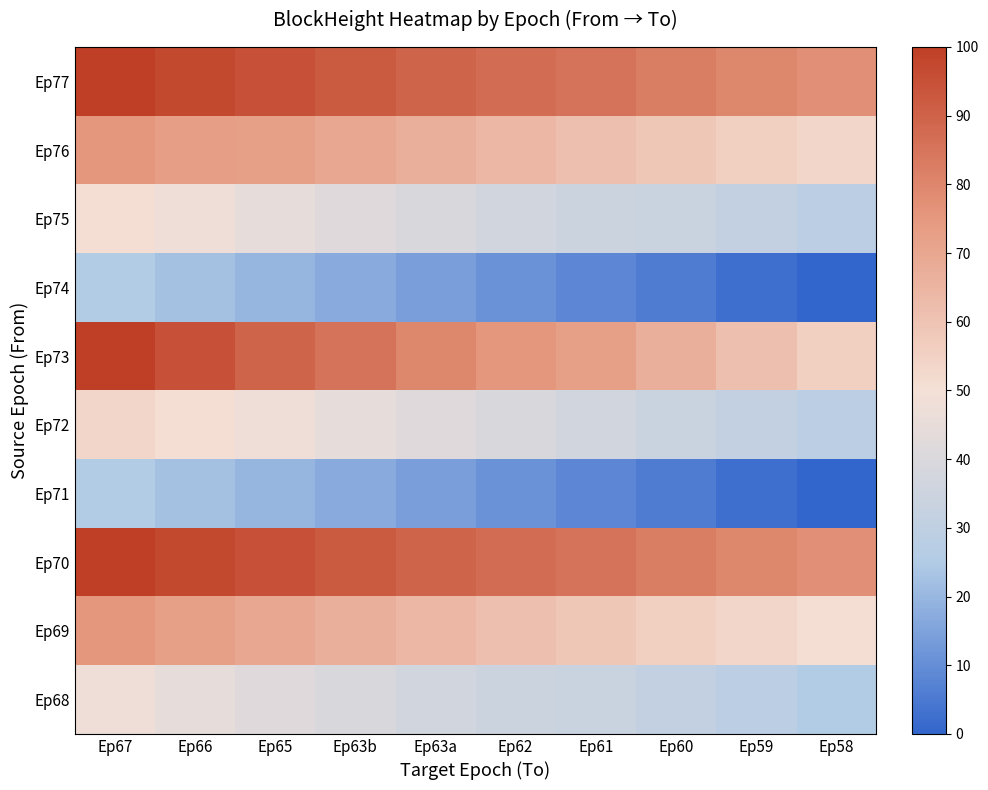

Between Ep63a and Ep66, which is larger?

Ep66